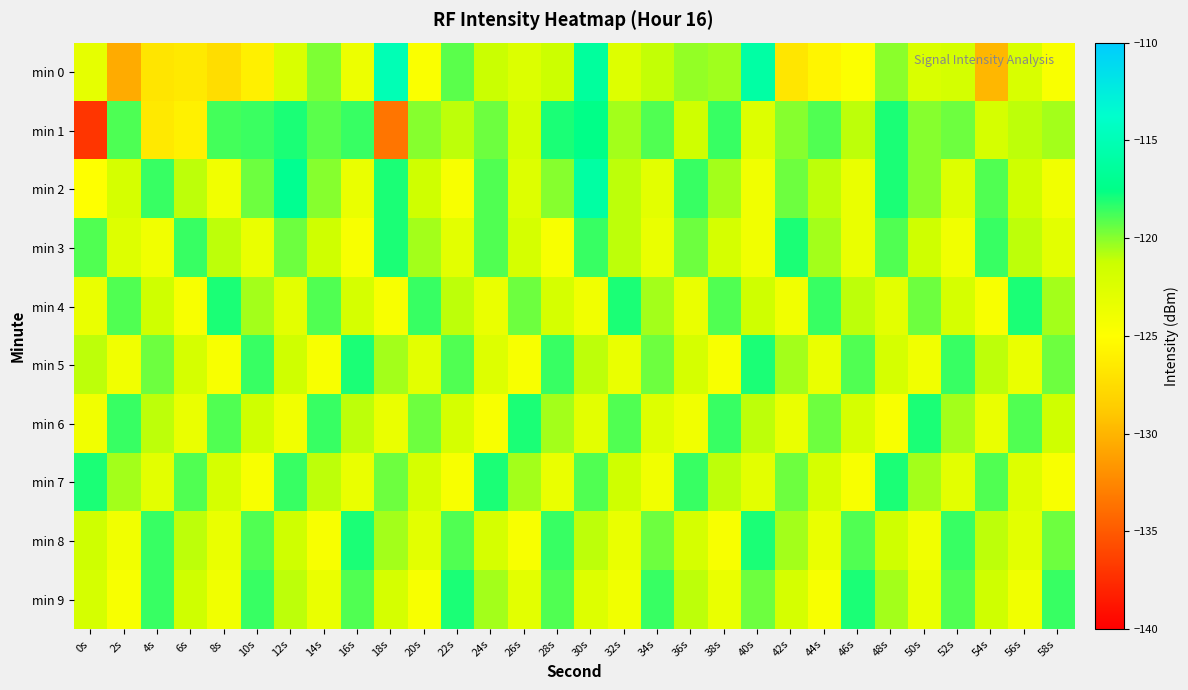

Which series has the widest spread of values?

min 1